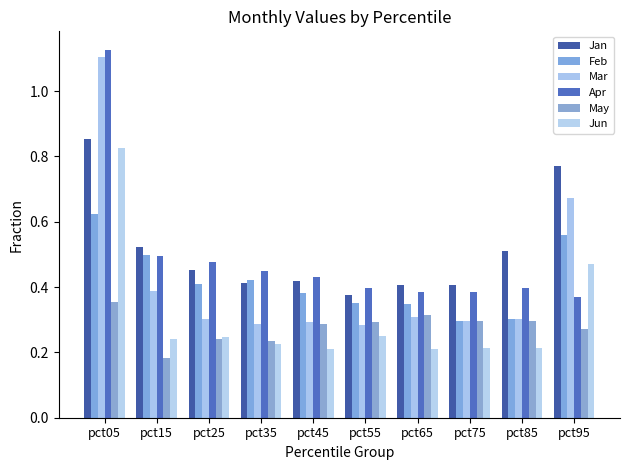

Reading left to right, extract all data points from this chart.

Jan: 0.9	0.5	0.5	0.4	0.4	0.4	0.4	0.4	0.5	0.8
Feb: 0.6	0.5	0.4	0.4	0.4	0.3	0.3	0.3	0.3	0.6
Mar: 1.1	0.4	0.3	0.3	0.3	0.3	0.3	0.3	0.3	0.7
Apr: 1.1	0.5	0.5	0.4	0.4	0.4	0.4	0.4	0.4	0.4
May: 0.4	0.2	0.2	0.2	0.3	0.3	0.3	0.3	0.3	0.3
Jun: 0.8	0.2	0.2	0.2	0.2	0.2	0.2	0.2	0.2	0.5